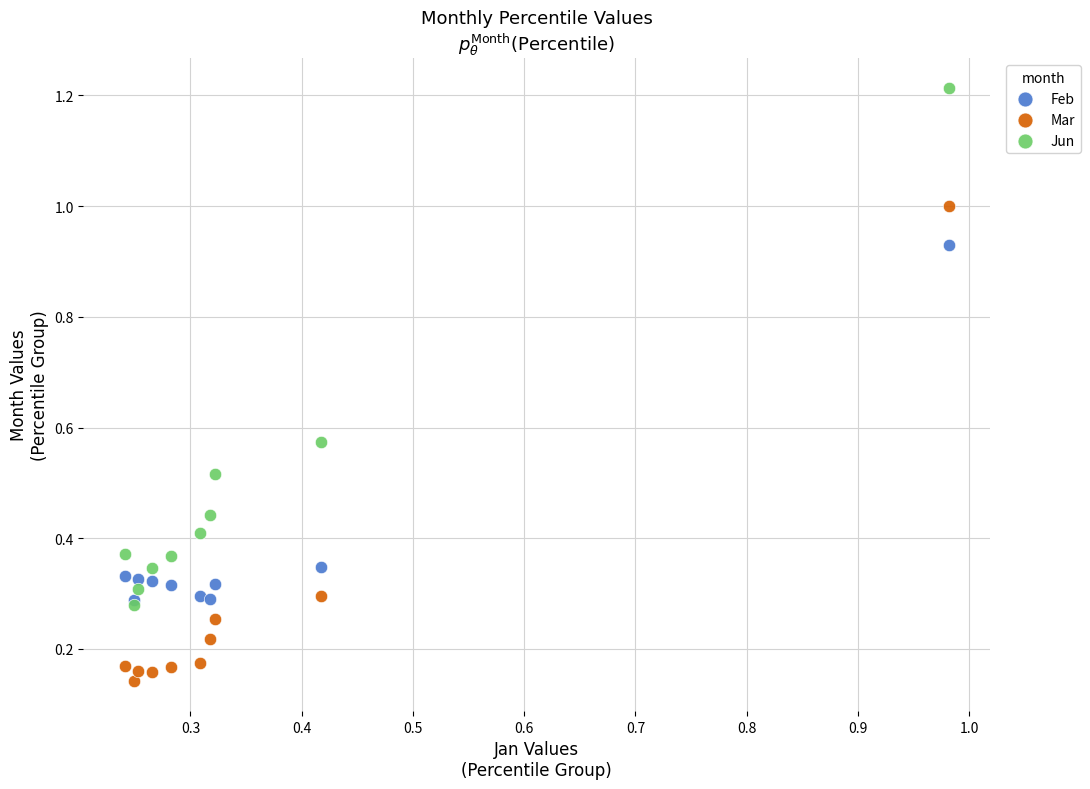

Which series has the largest Y range (max minus min)?

Jun